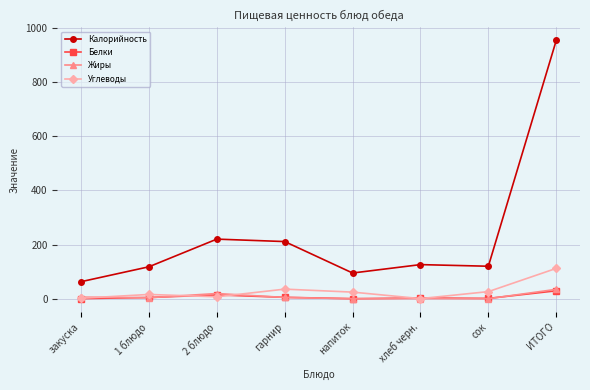

In Углеводы, how many points are higher than both neighbors (excluding endpoints)?

2